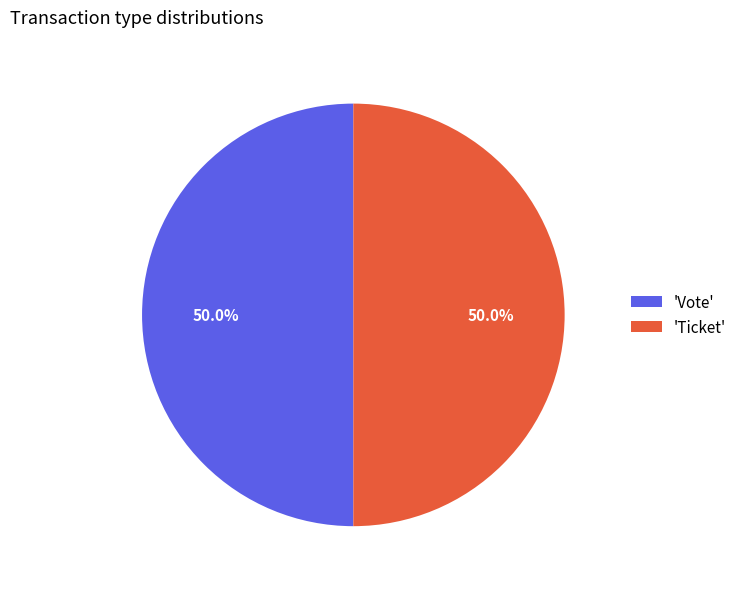

What percentage do 'Ticket' and 'Vote' together represent?

100.0%